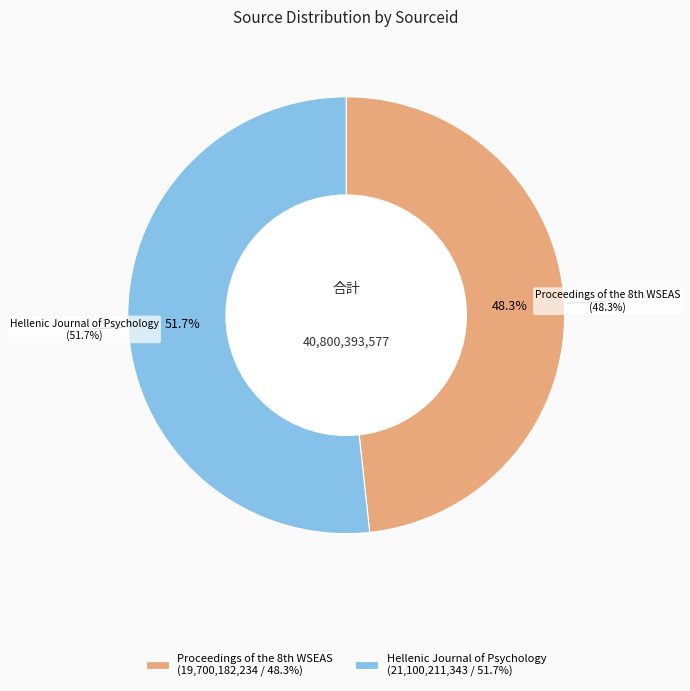

Rank the categories by value from lowest to highest.

Proceedings of the 8th WSEAS, Hellenic Journal of Psychology